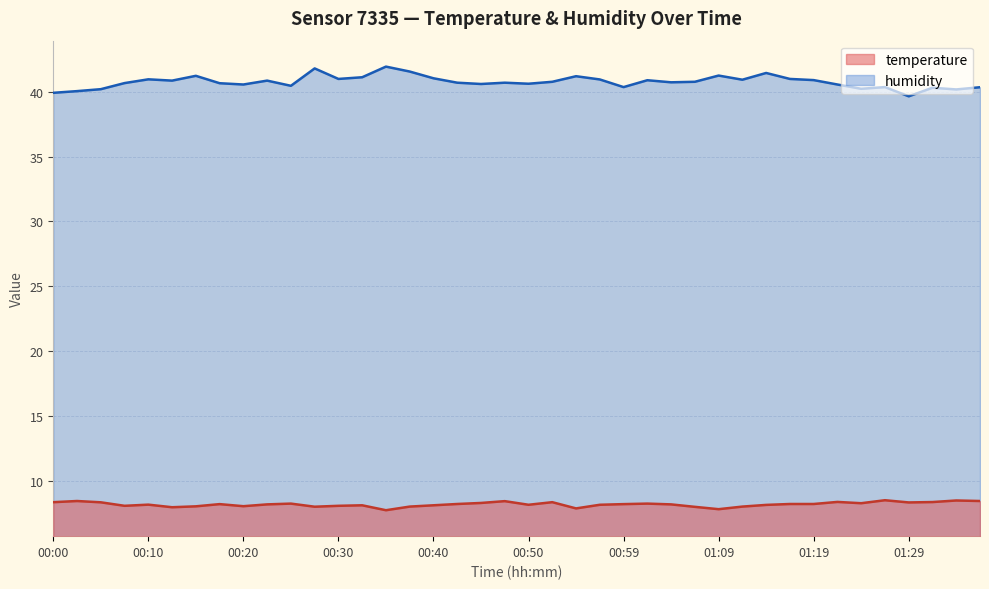

True or false: temperature and humidity cross at least once.

False